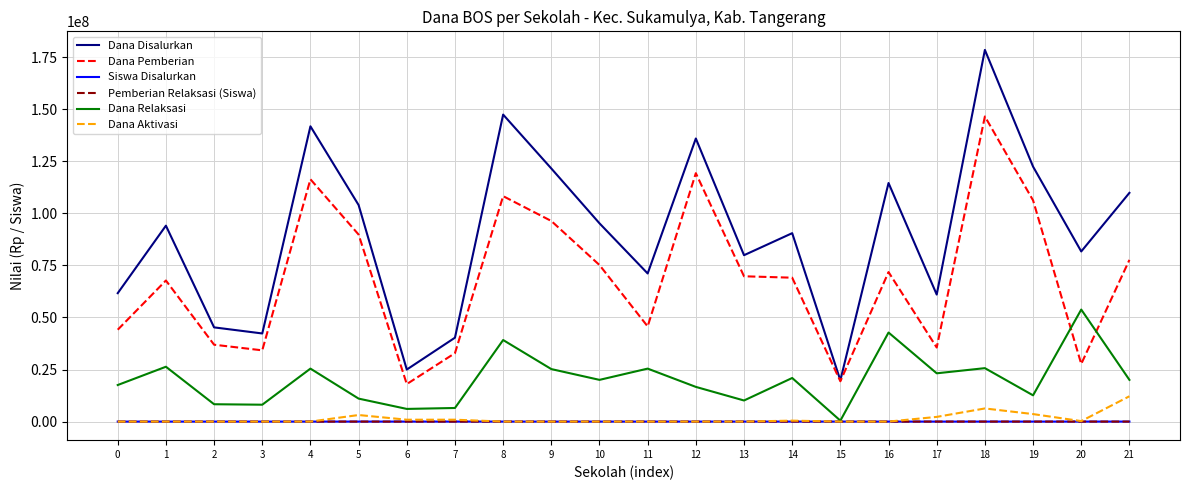

The Dana Pemberian series shows 142453213 at 8. True or false?

False